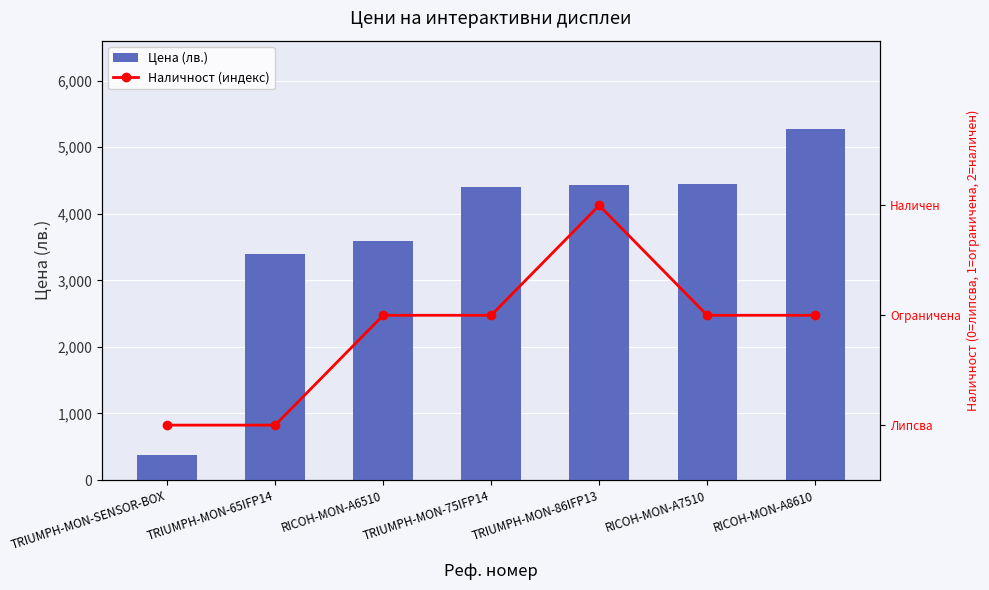

At which label does Цена (лв.) reach its peak?

RICOH-MON-A8610